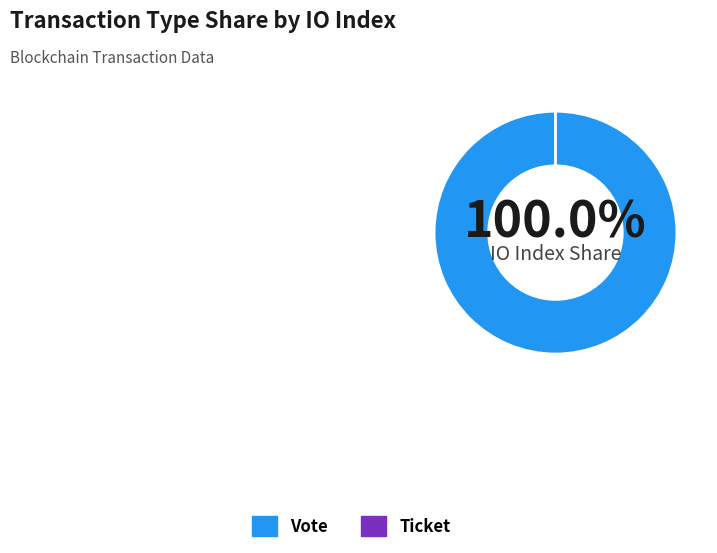

Rank the categories by value from highest to lowest.

Vote, Ticket